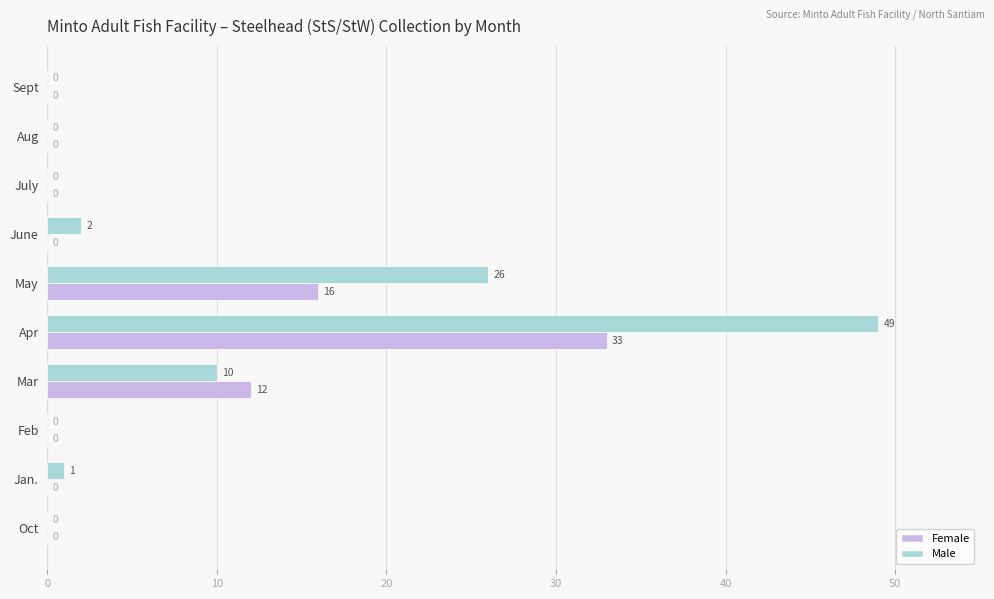

What is the sum of all Female values?

61